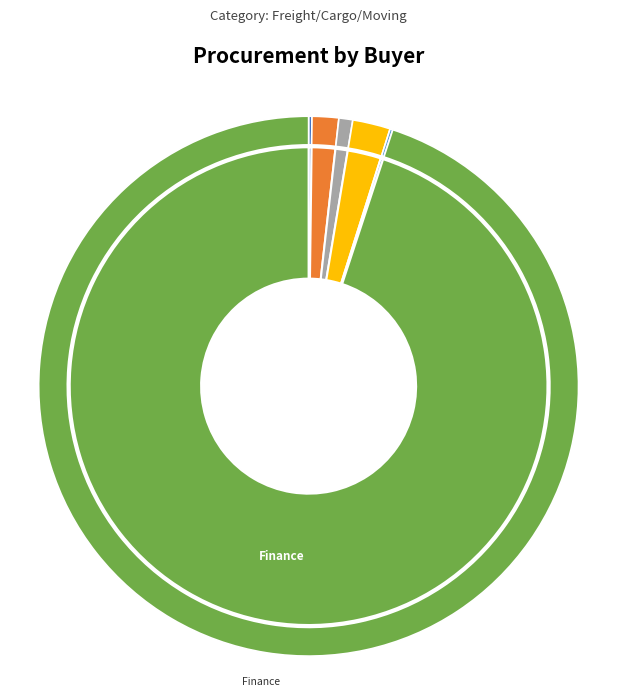

To the nearest percent, what is the combined percentage of Transportation and FMBS?

2%